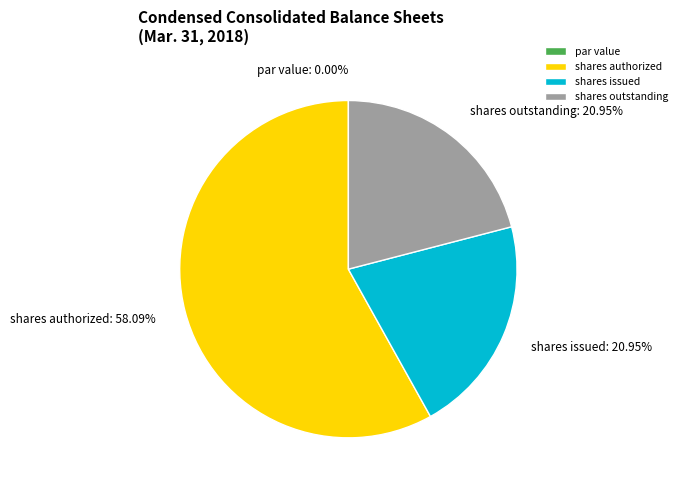

How many slices are in this pie chart?

4